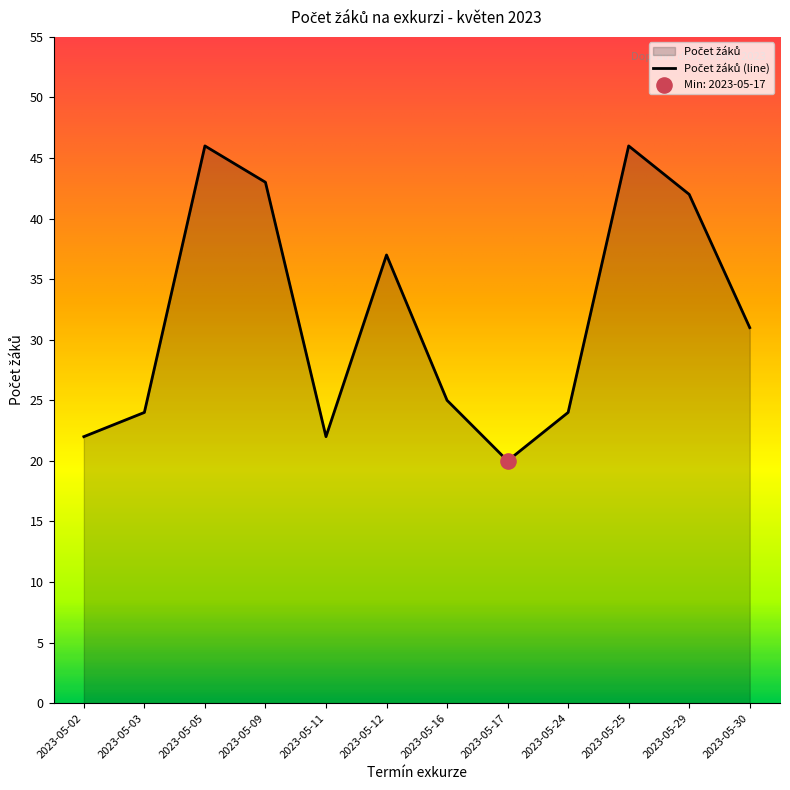

Which has a higher value, 2023-05-25 or 2023-05-09?

2023-05-25